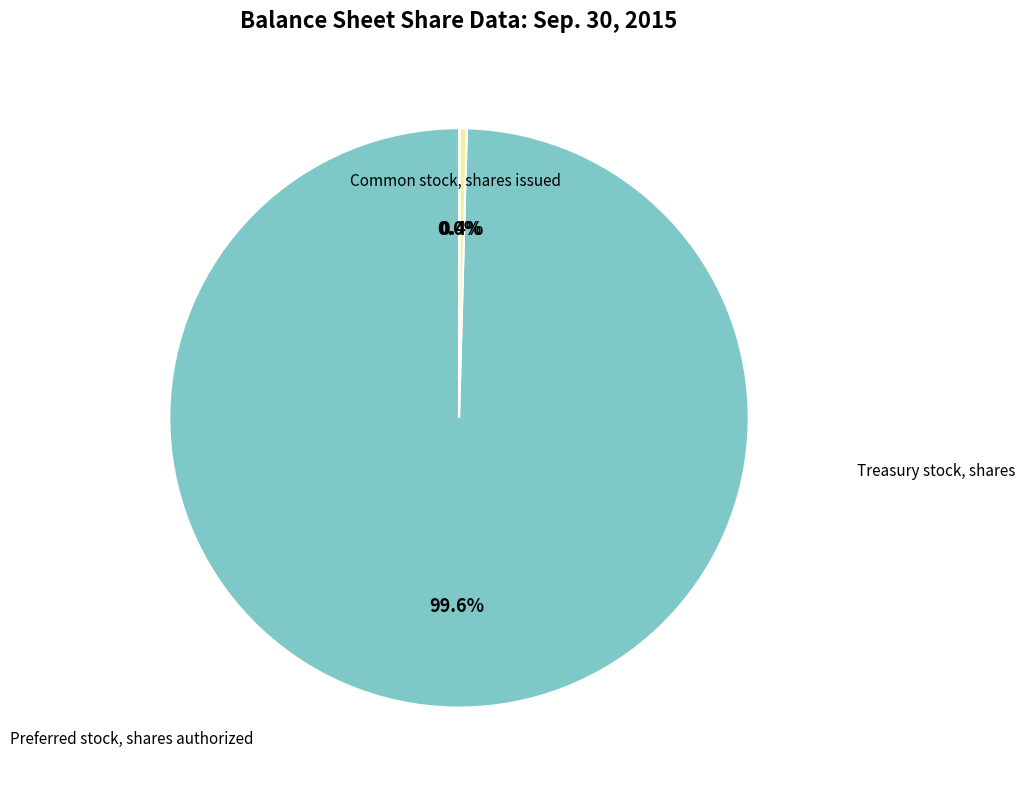

How much of the chart is everything except Treasury stock, shares?

99.6%